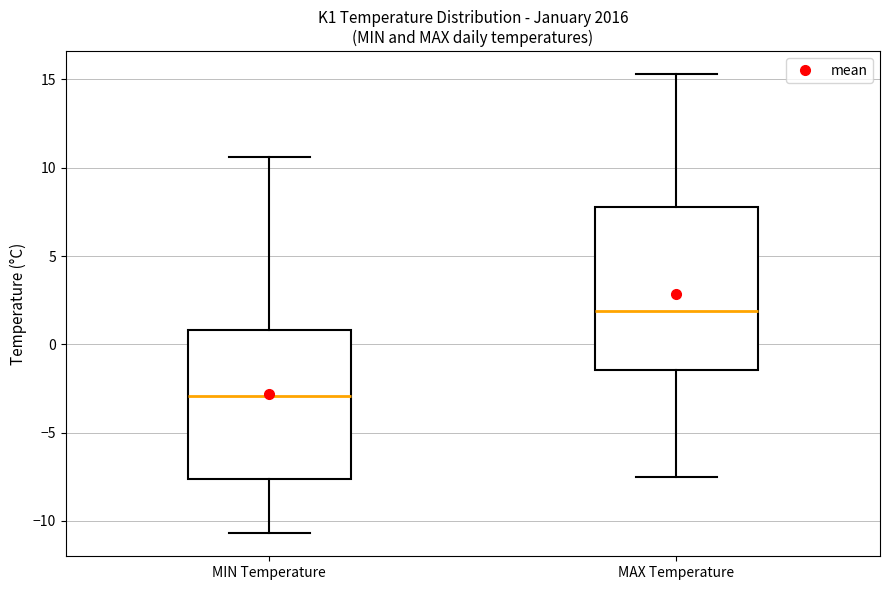

Where does the lower whisker of the box for MIN Temperature end on the y-axis? The values are not printed on the chart, so give them approximately, as read against the axis.

-10.5